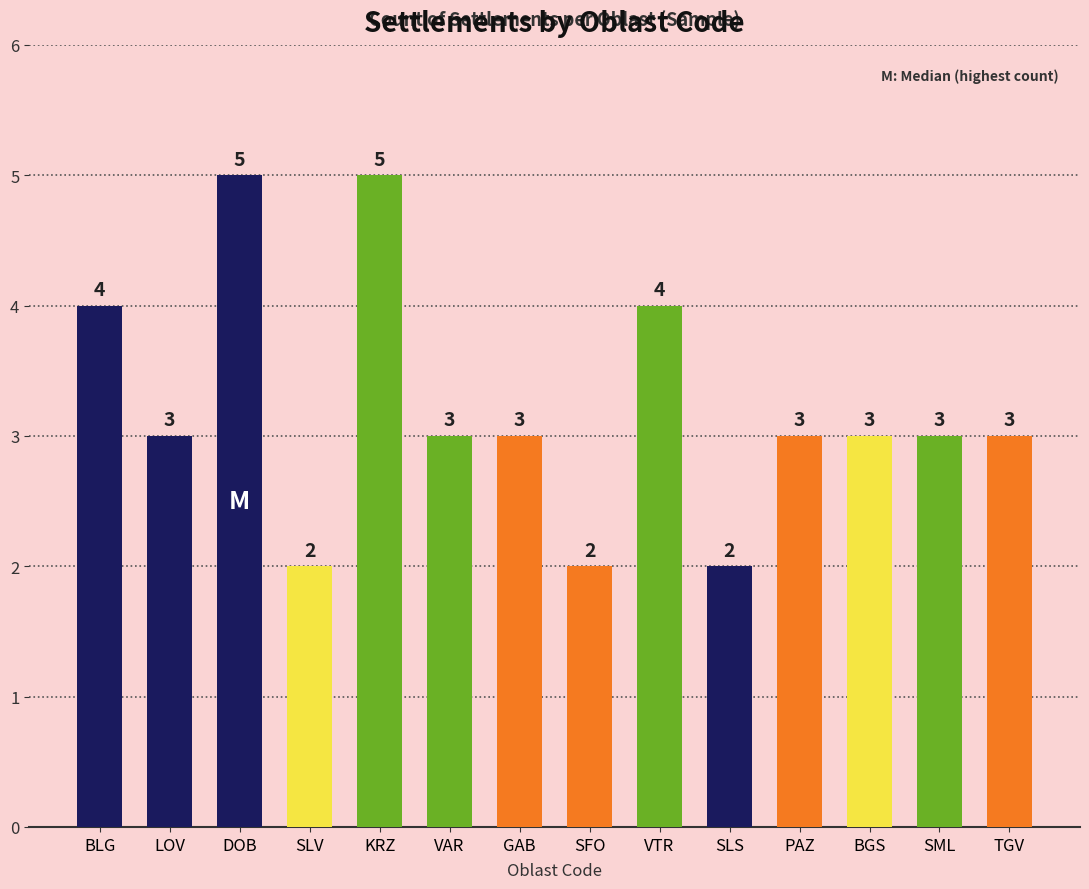

What is the average value?

3